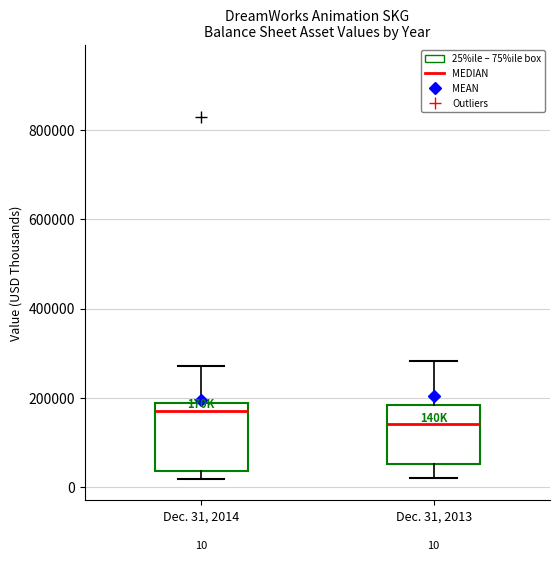

Which box has the lowest median line?

Dec. 31, 2013